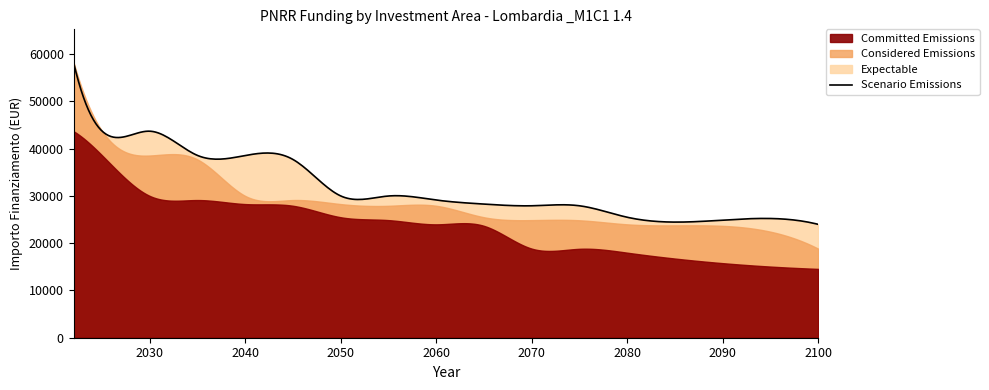

What is the minimum value for Scenario Emissions?

23996.0